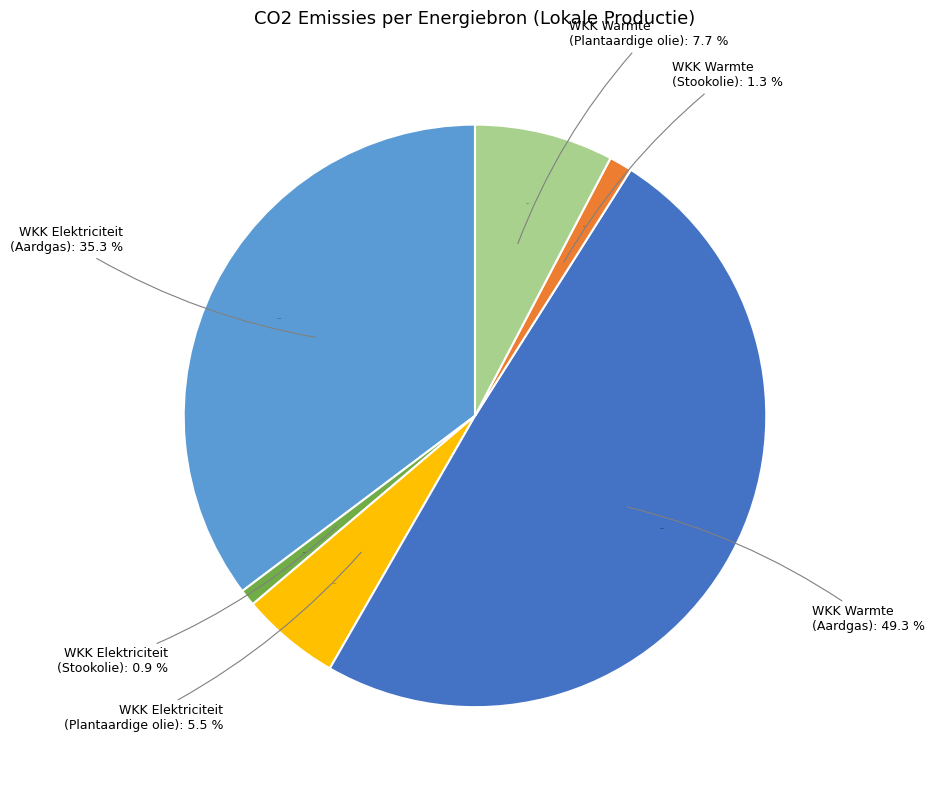

Does any single category account for the majority?

No